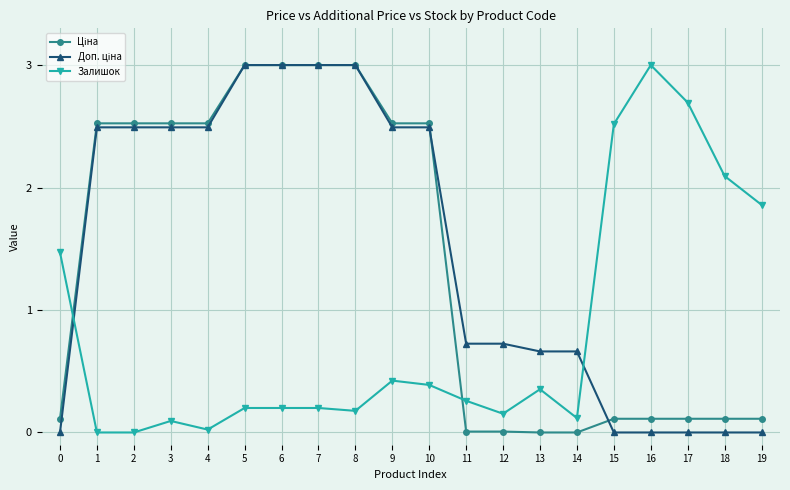

What is the difference between the highest and lowest values at 2?

2.5